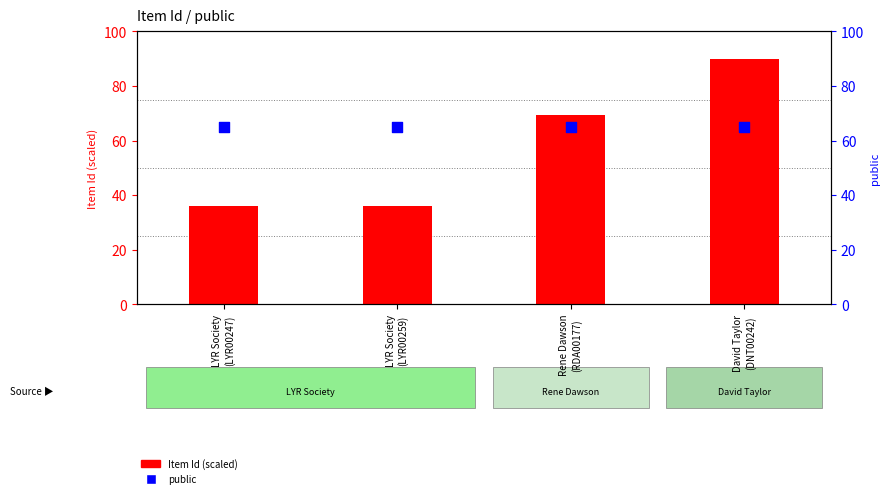

Which series has the largest total across all categories?

public (percentile)